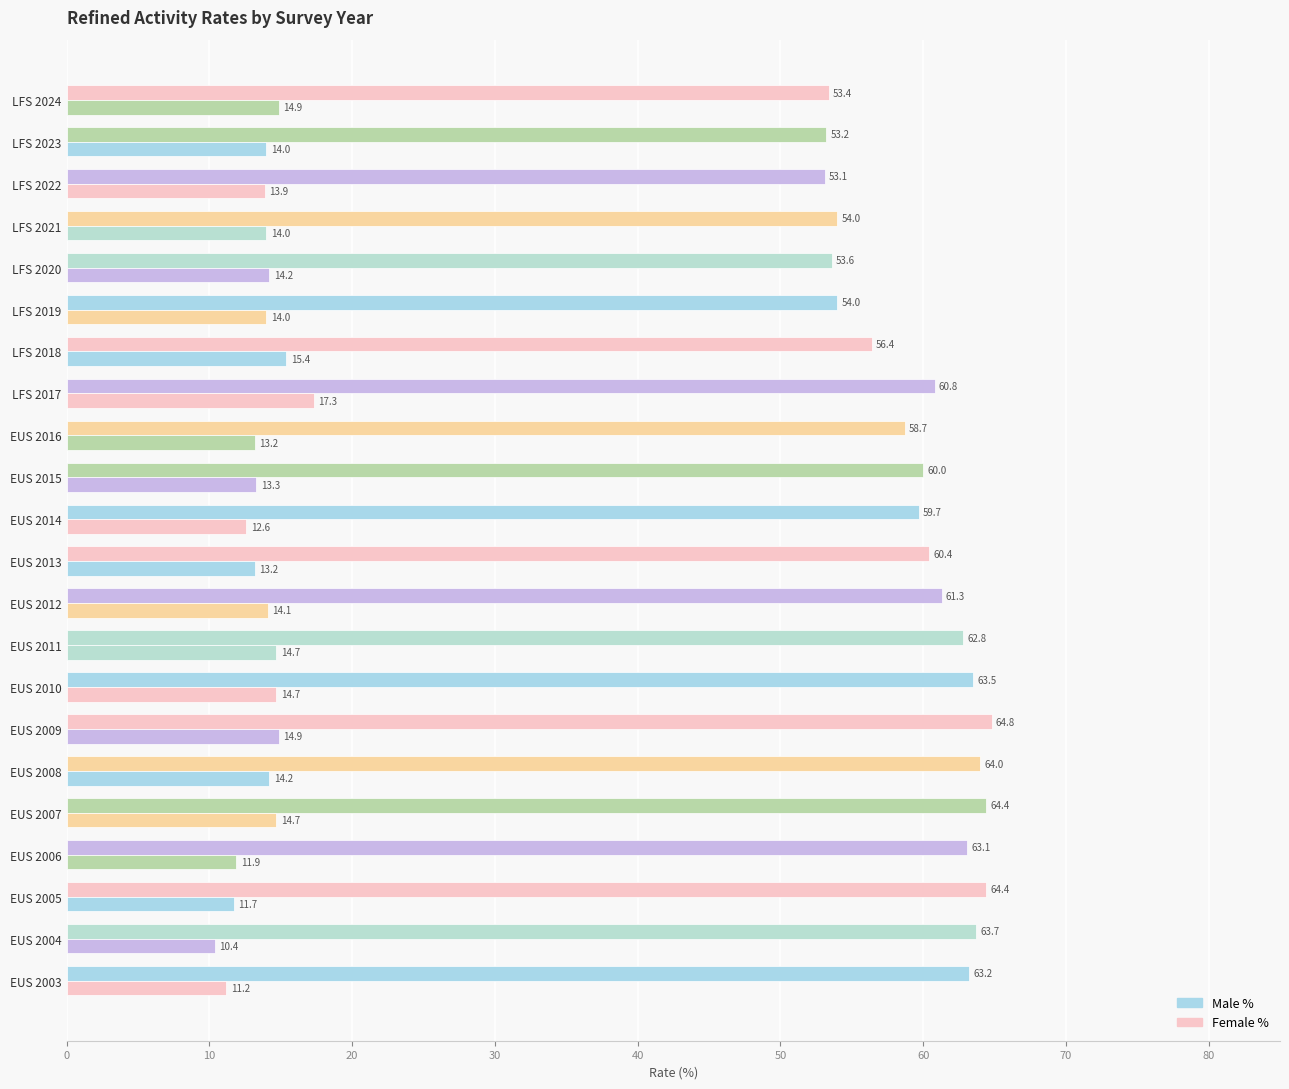

Which series has the largest total across all categories?

Male %